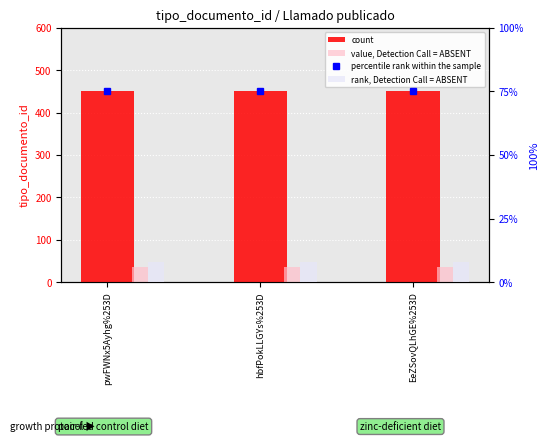

List the labels in order of percentile rank within the sample value, largest first.

pwFWNx5Ayhg%253D, hbfPokLLGYs%253D, EeZSovQLhGE%253D